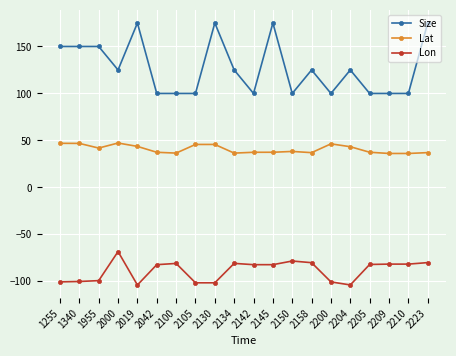

What is the greatest value displayed?

175.0